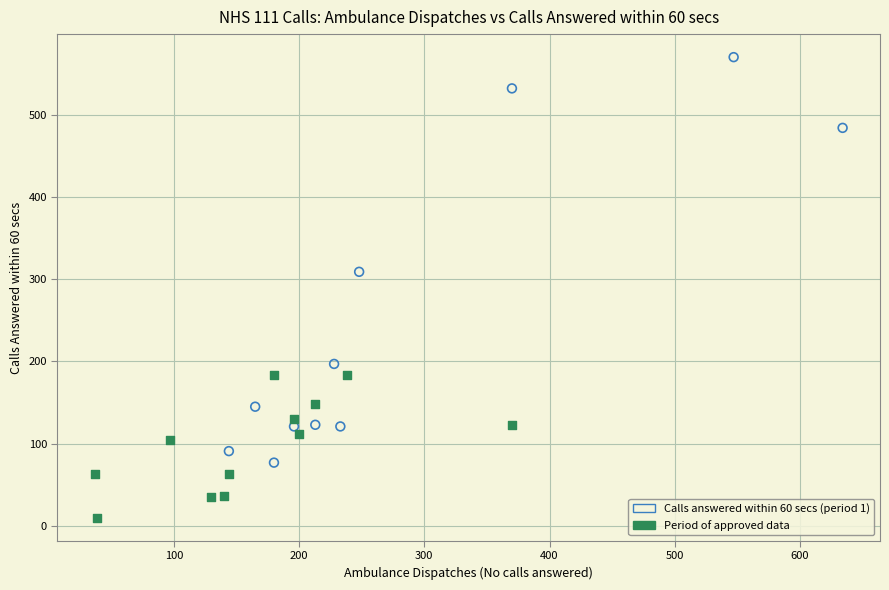

Which series has the widest spread of Y values?

Calls answered within 60 secs (period 1)